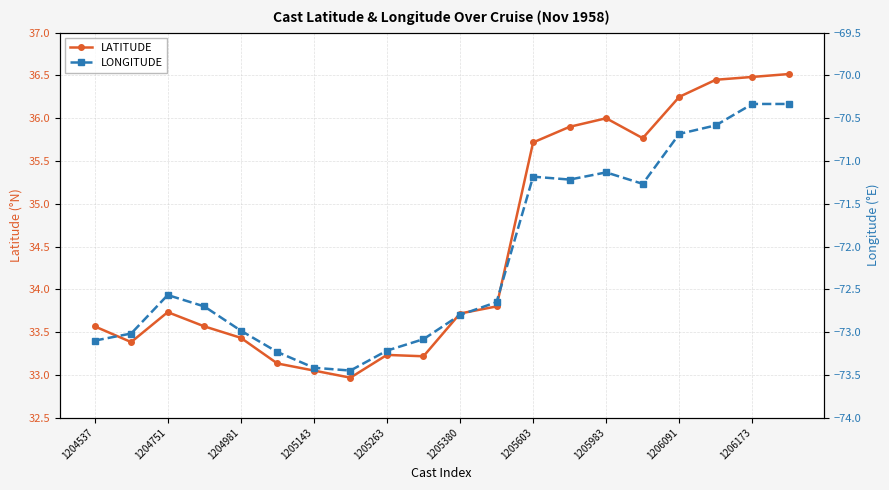

What value does the LATITUDE series have at 1205263?

33.2